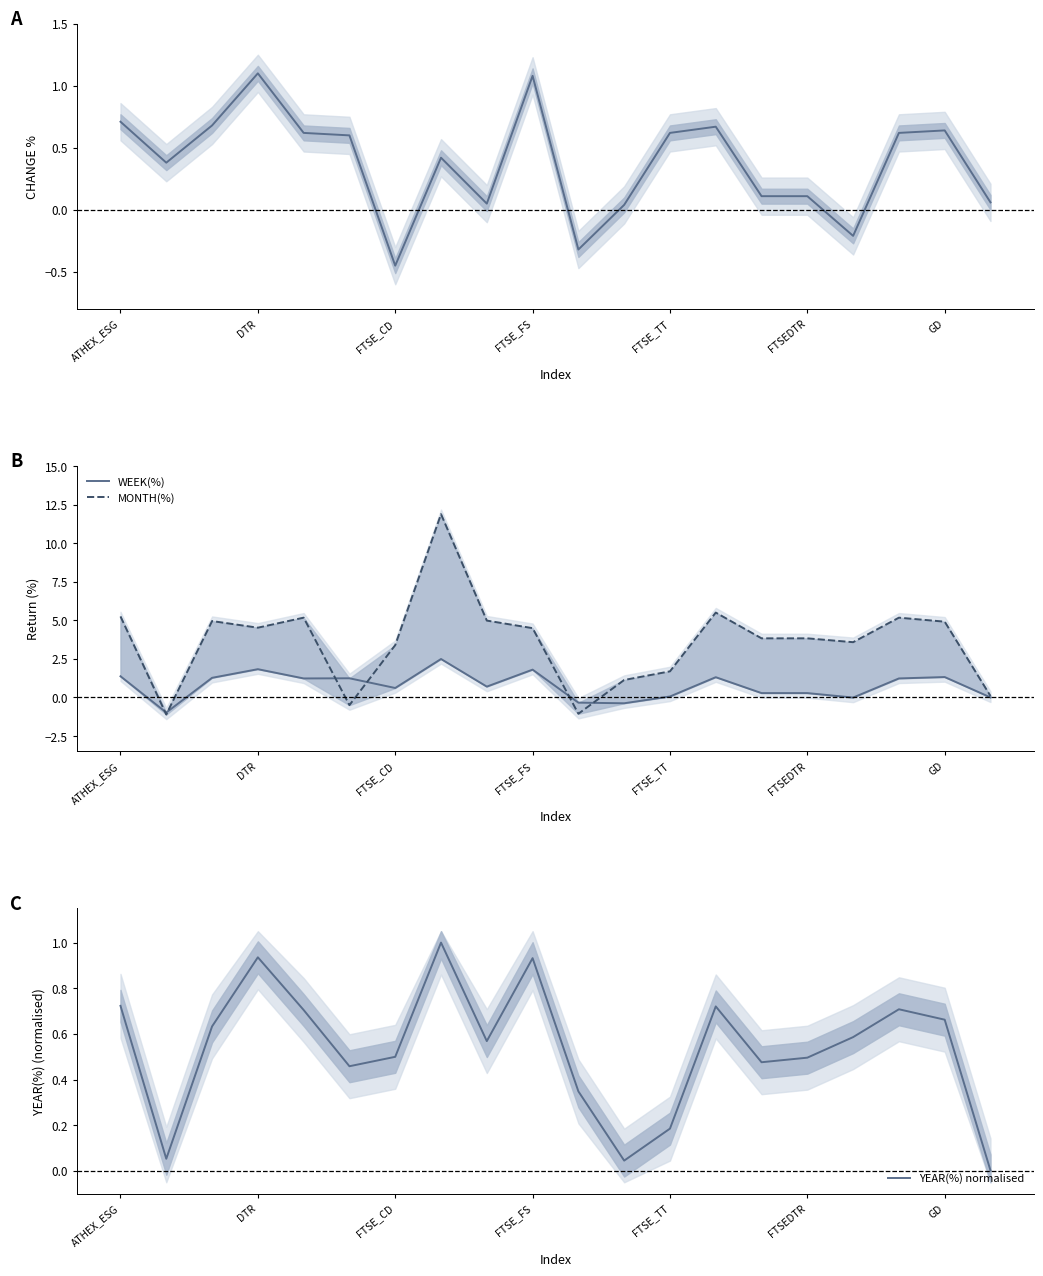

What is the sum of all MONTH(%) values?

71.7